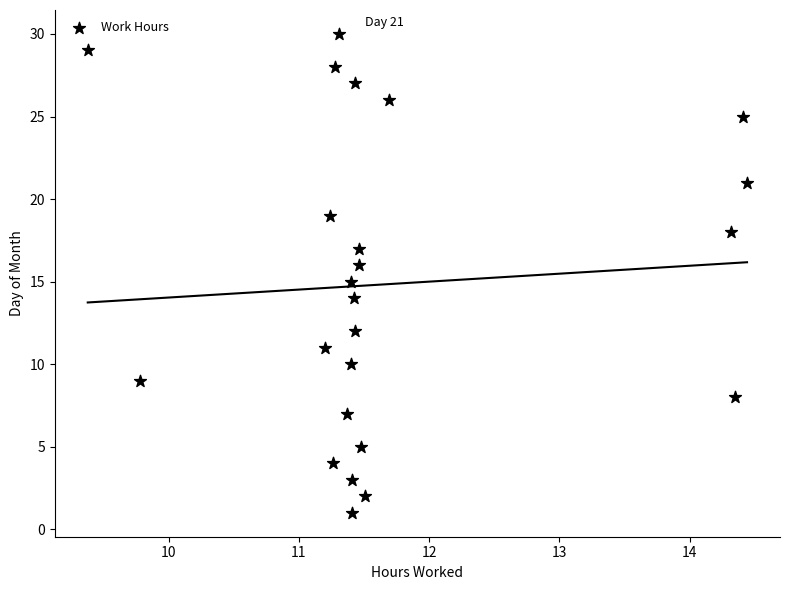

What is the range of Y values (max minus min)?

29